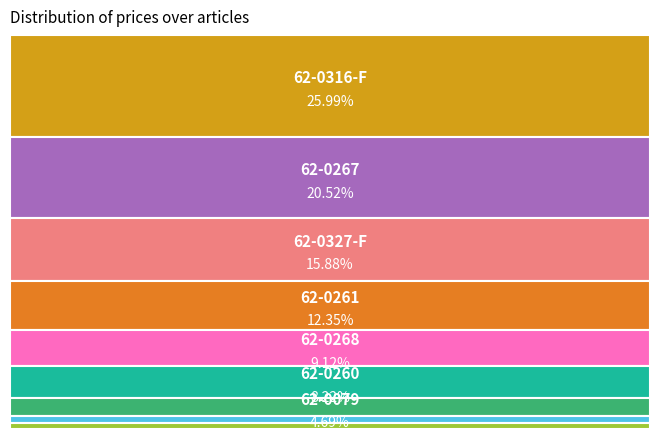

How much of the chart is everything except 62-0267?

79.5%